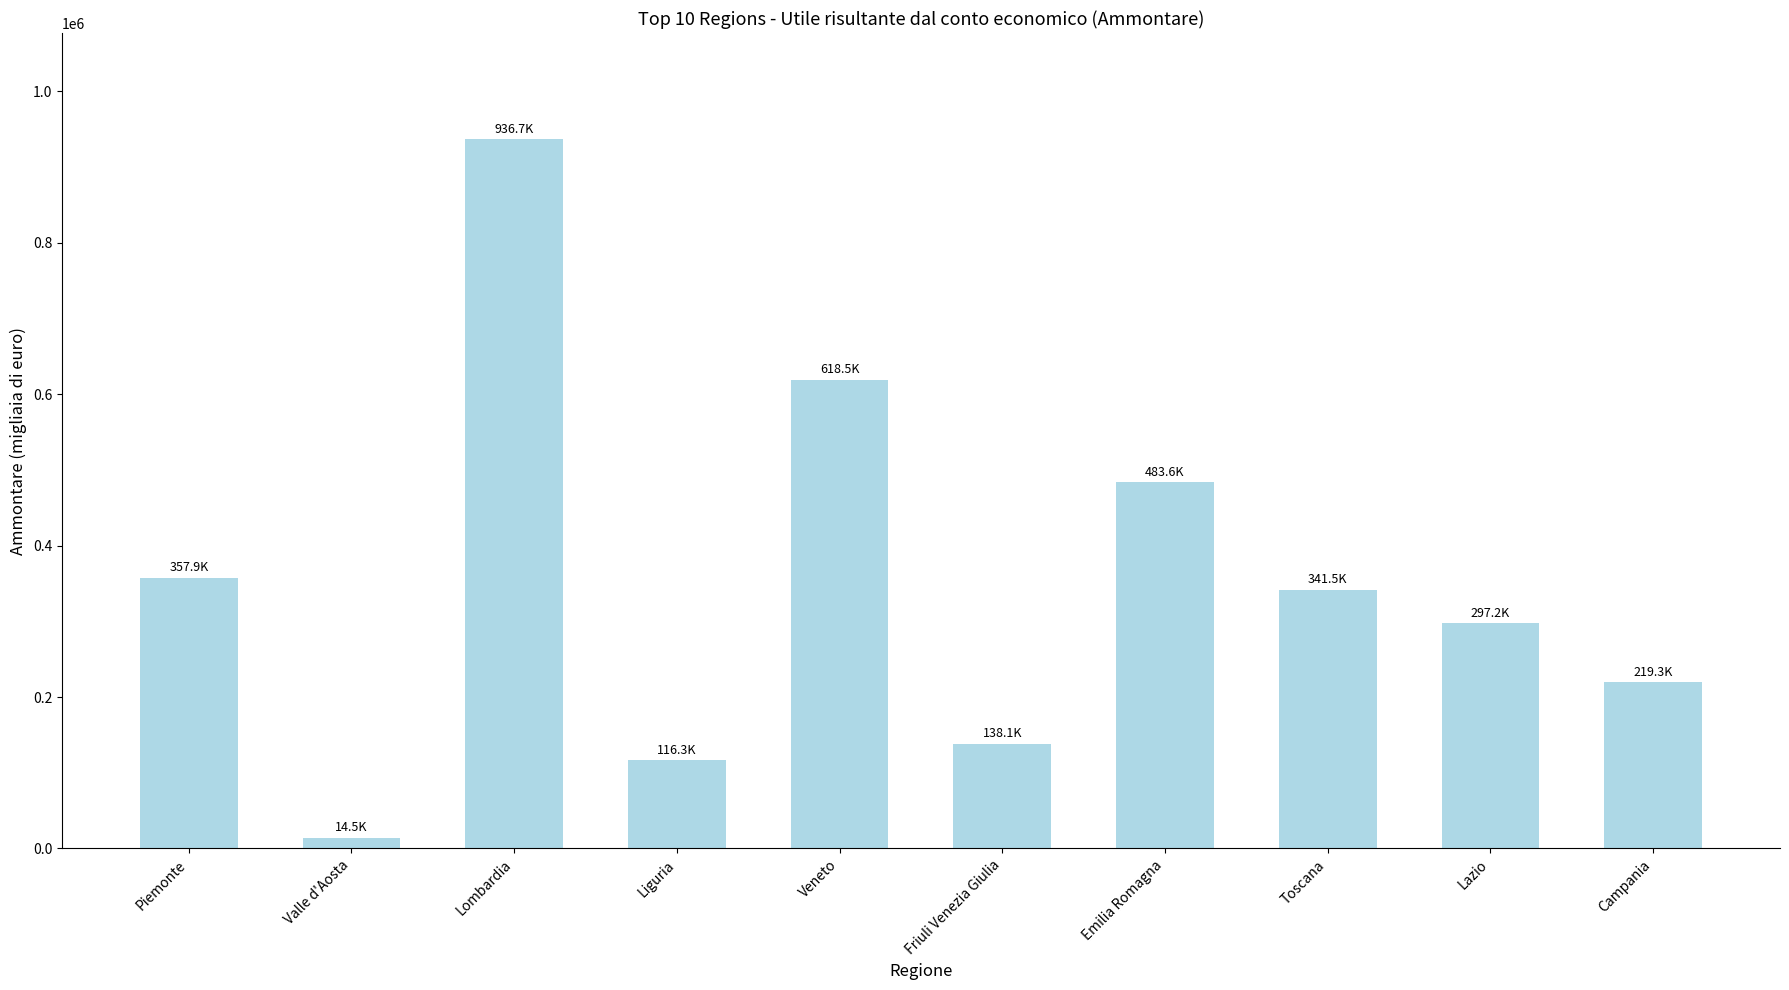

Is it true that the value at Veneto is 618519?

True